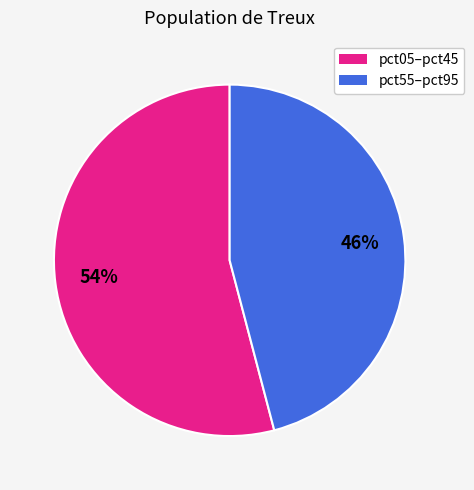

To the nearest percent, what is the difference between the largest and smallest slice percentages?

8%